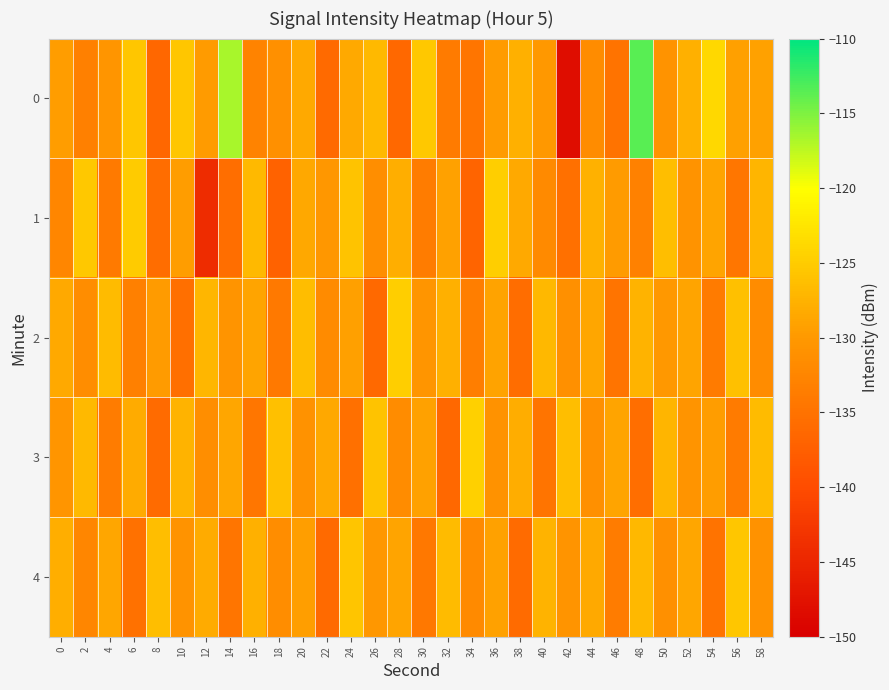

What is the total value across all series at 28?

-649.6